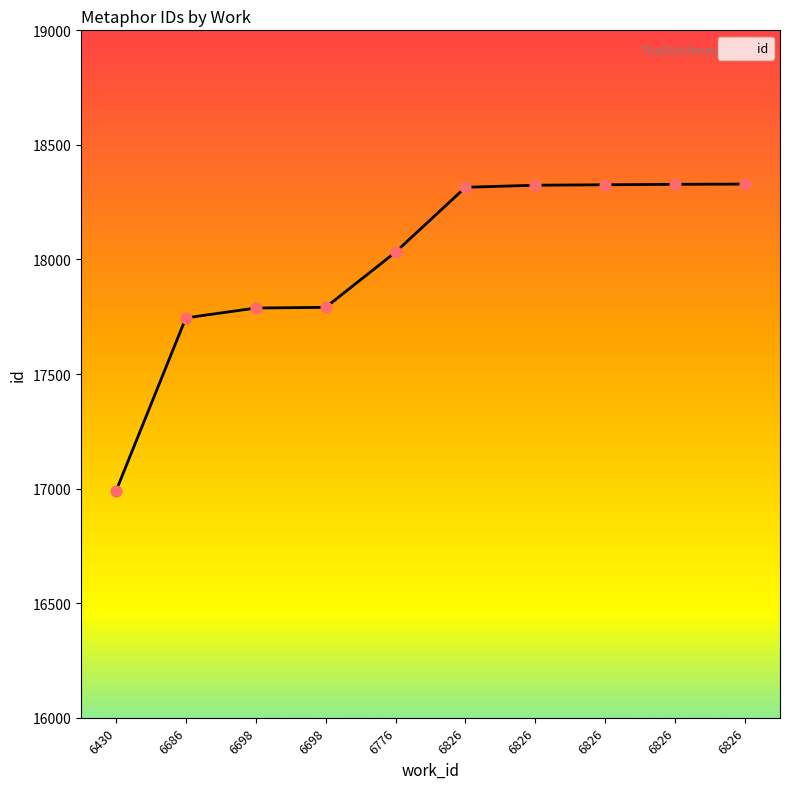

Approximately how many times larger is the value at 6686 compared to 6698?

1.0